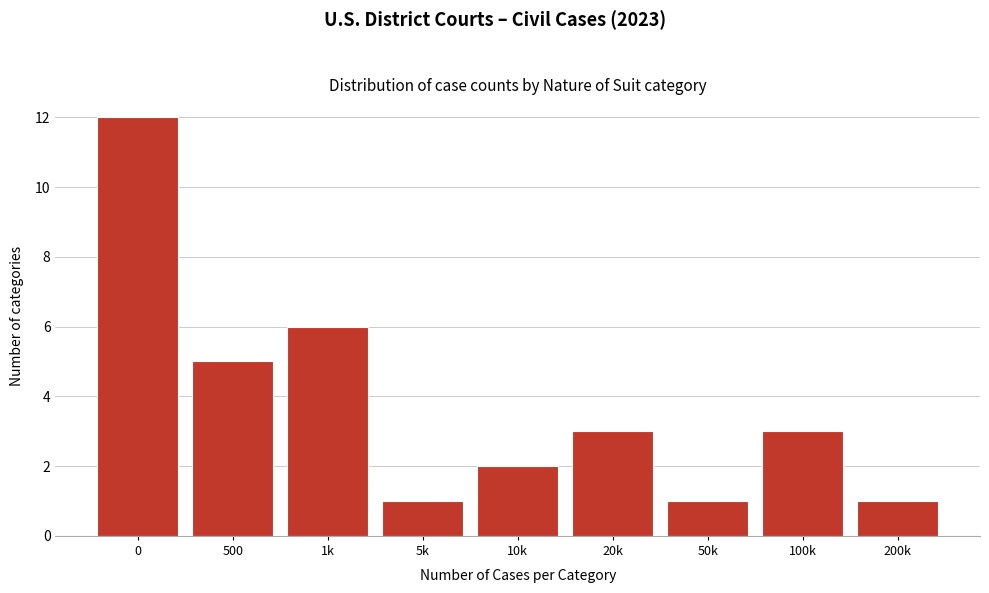

Reading right to left, list all the values displayed in this chart.

1	3	1	3	2	1	6	5	12